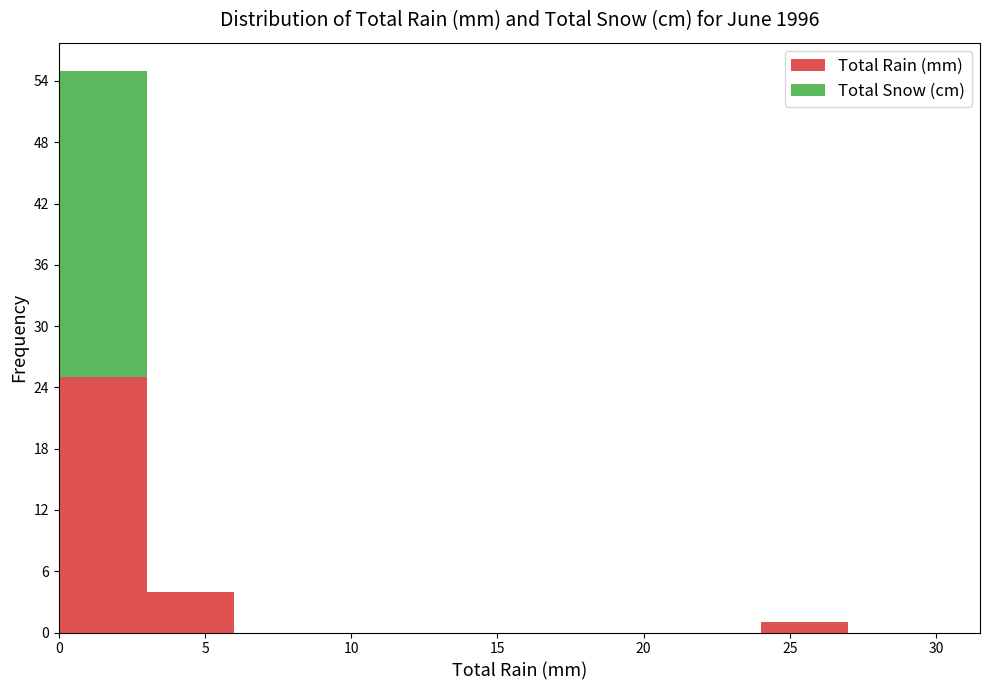

What is the total height of the stacked bar covering 24 to 27 on the x-axis? The values are not printed on the chart, so give them approximately, as read against the axis.

1